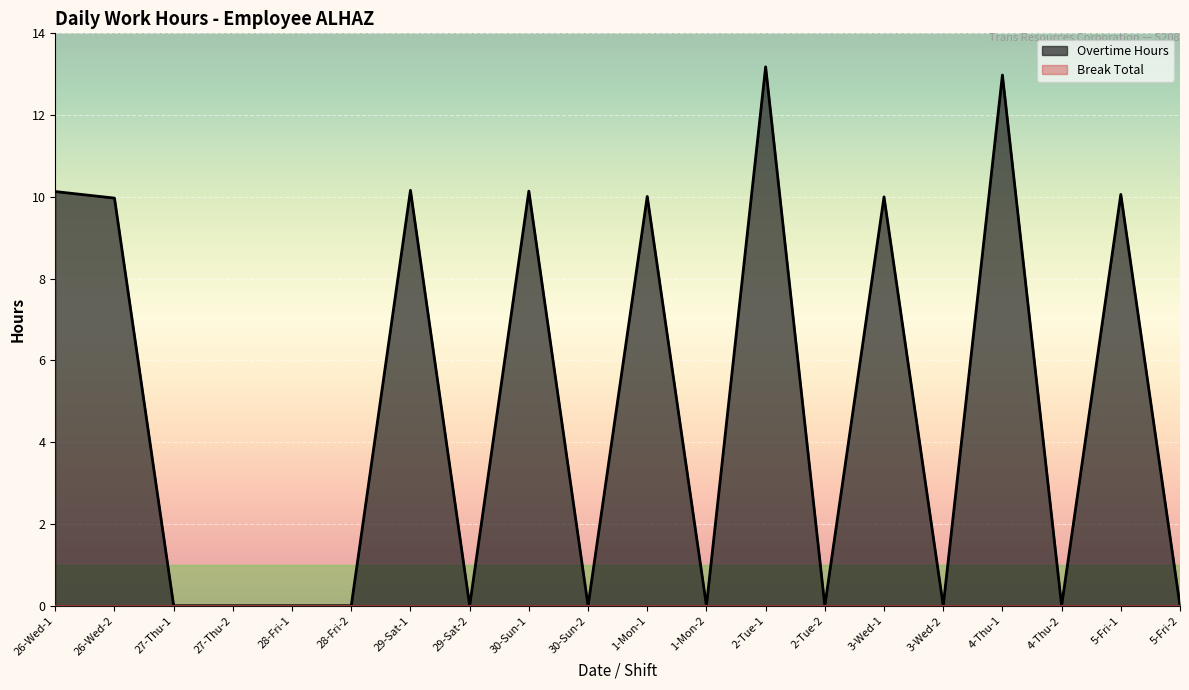

Reading left to right, transcribe all the data shown in this chart.

26-Wed-1=10.1	26-Wed-2=10.0	27-Thu-1=0.0	27-Thu-2=0.0	28-Fri-1=0.0	28-Fri-2=0.0	29-Sat-1=10.2	29-Sat-2=0.0	30-Sun-1=10.1	30-Sun-2=0.0	1-Mon-1=10.0	1-Mon-2=0.0	2-Tue-1=13.2	2-Tue-2=0.0	3-Wed-1=10.0	3-Wed-2=0.0	4-Thu-1=13.0	4-Thu-2=0.0	5-Fri-1=10.1	5-Fri-2=0.0